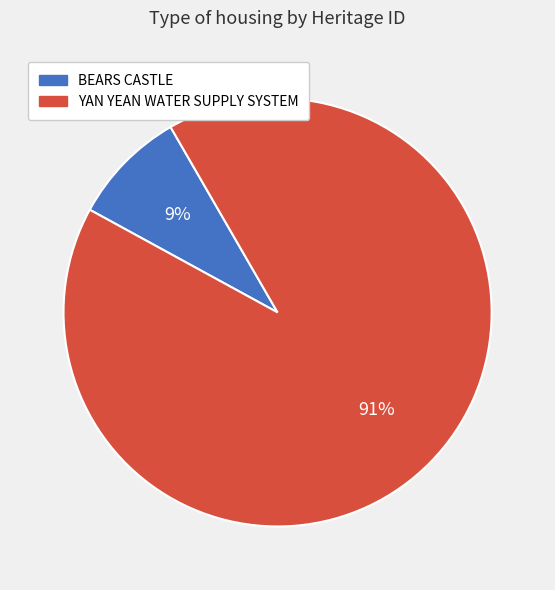

Is the sum of BEARS CASTLE and YAN YEAN WATER SUPPLY SYSTEM greater than half?

Yes